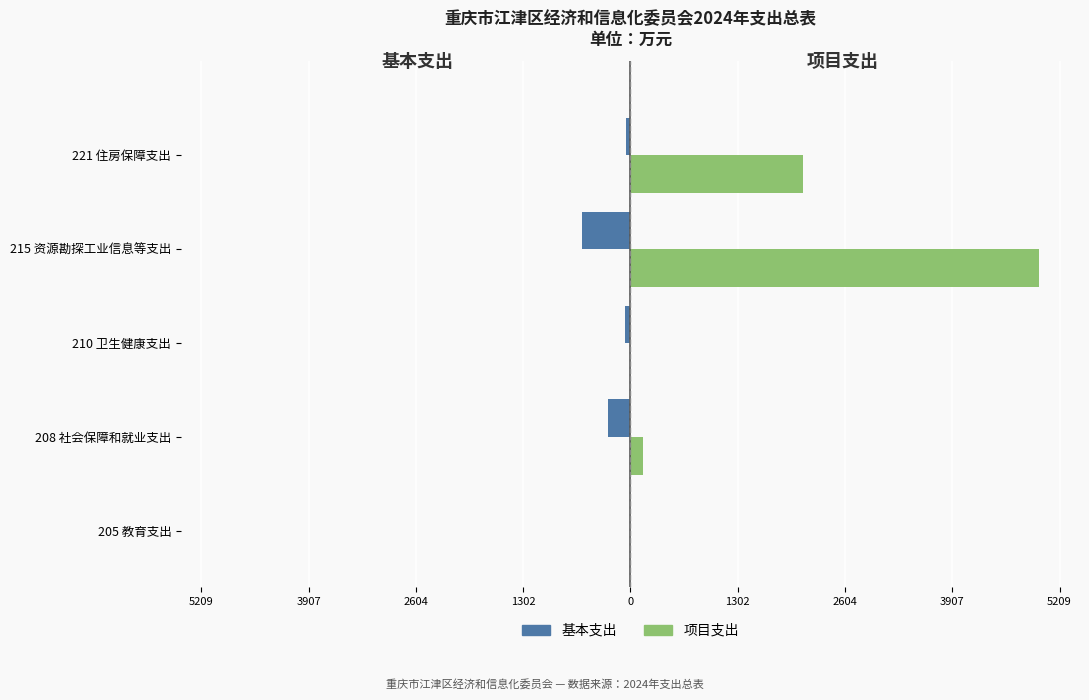

What are all the series names shown in the legend?

基本支出, 项目支出